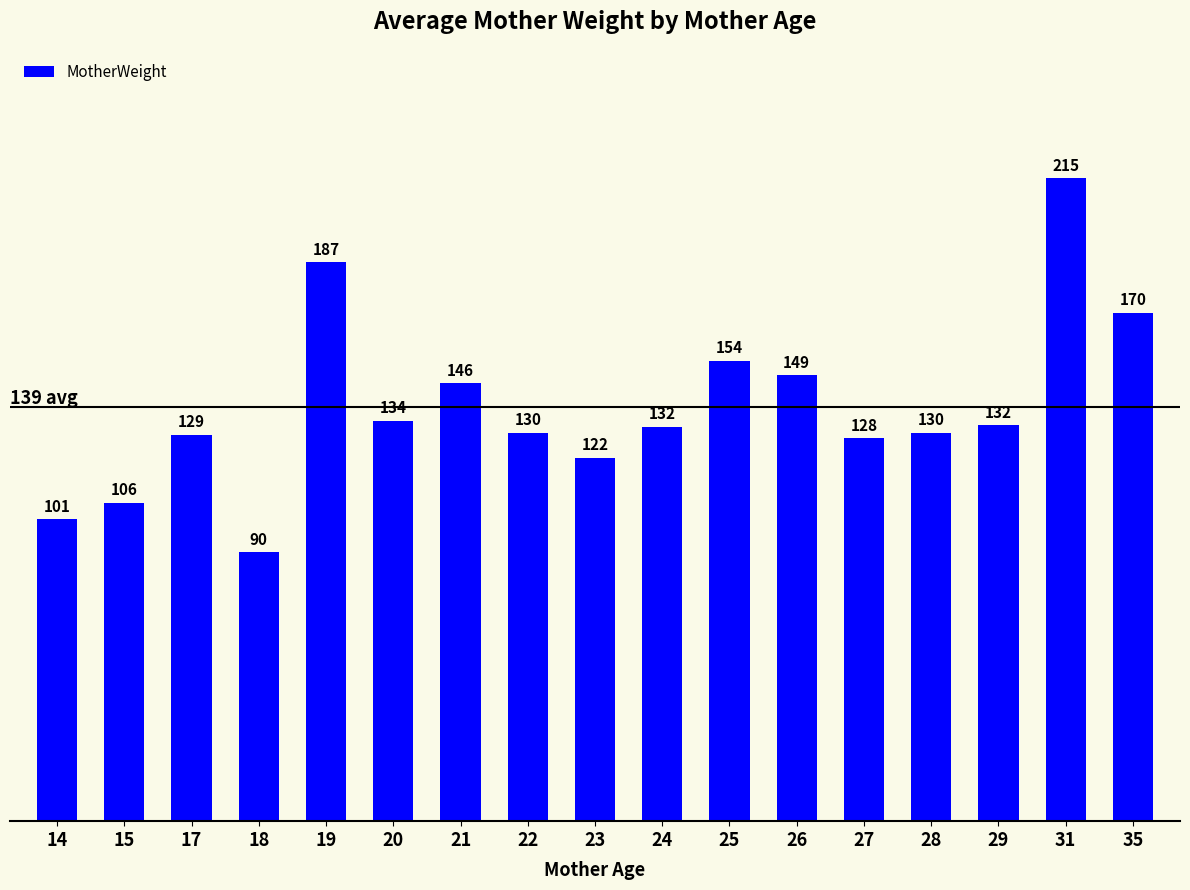

Are the bars horizontal?

No